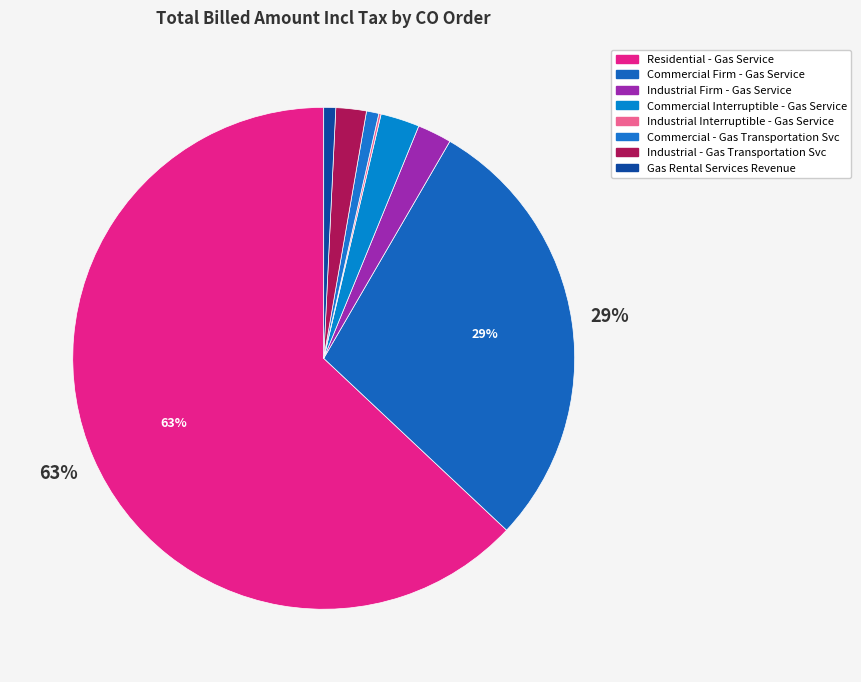

Which slice is the largest?

Residential - Gas Service